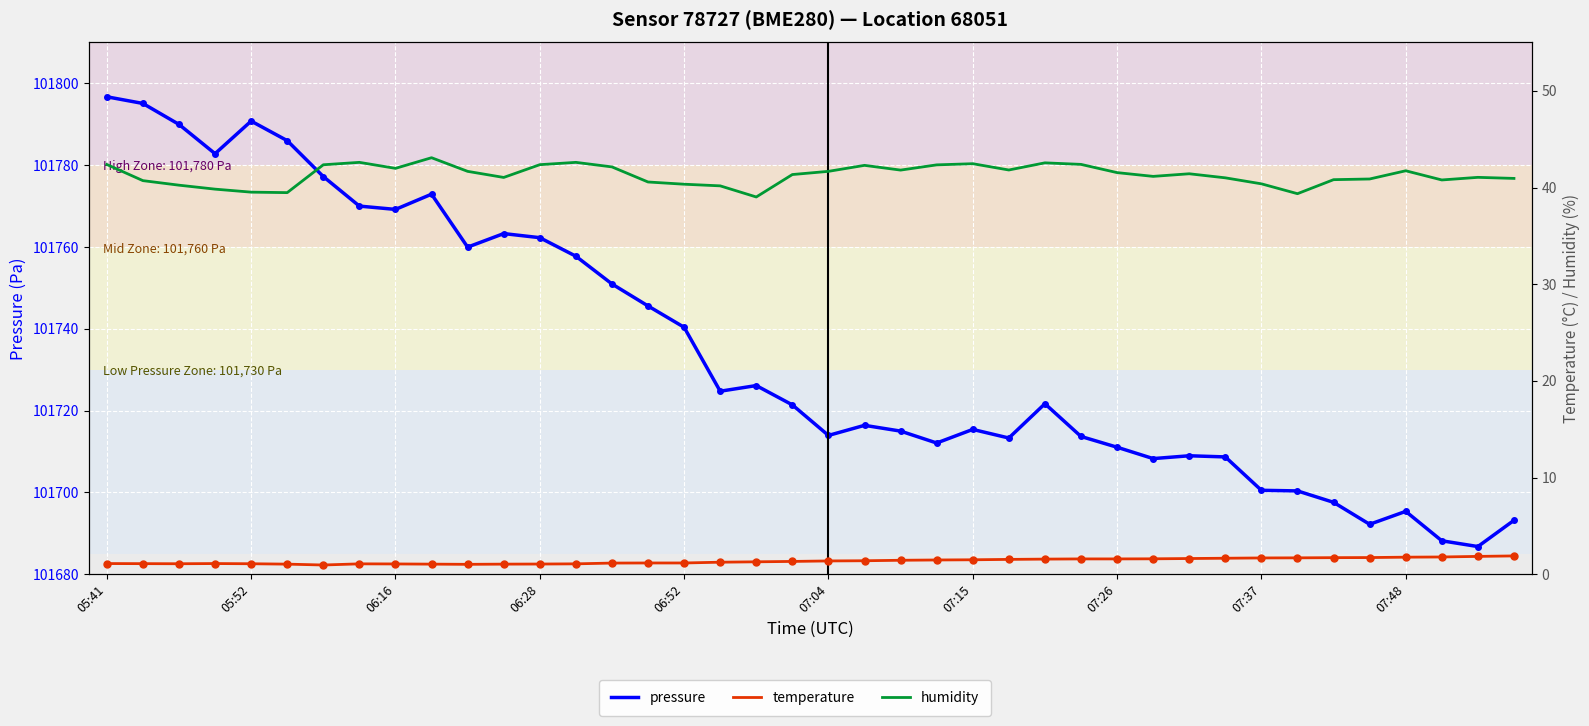

What is the total value across all series at 23?

101755.9